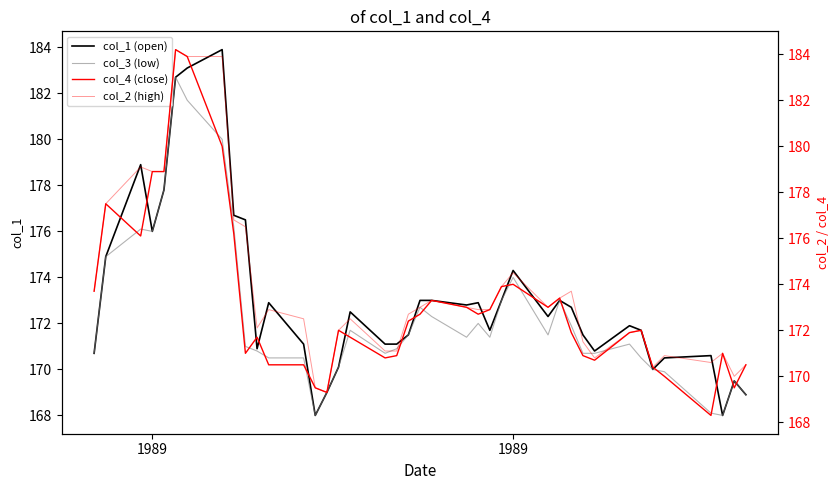

True or false: col_1 (open) and col_3 (low) intersect in this chart.

False